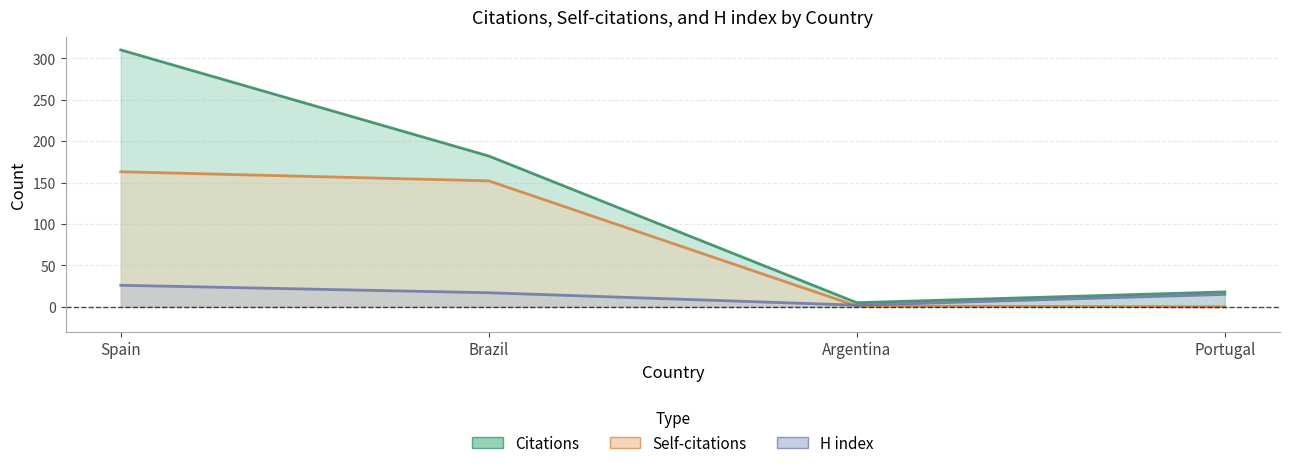

Is the value of Citations at Argentina greater than the value of H index at Argentina?

Yes